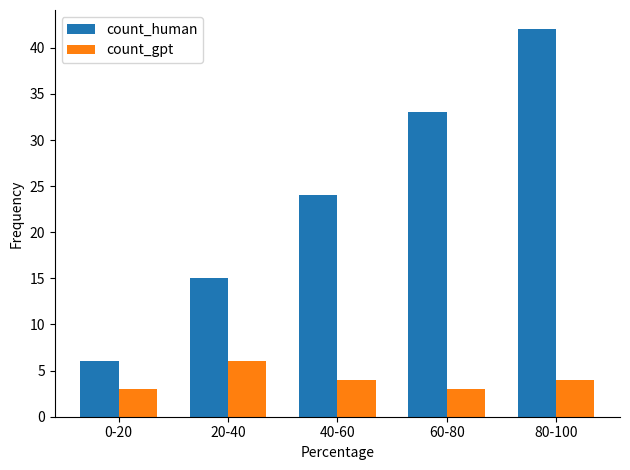

Which series has the largest range (max minus min)?

count_human